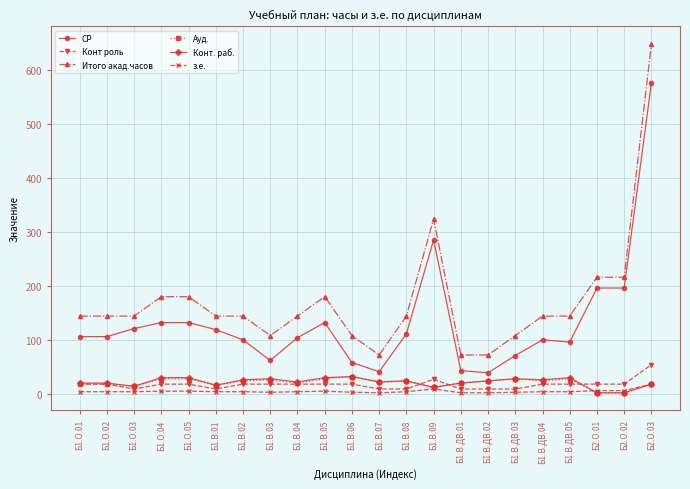

Between Б1.В.06 and Б2.О.02, which series saw the biggest shift?

СР